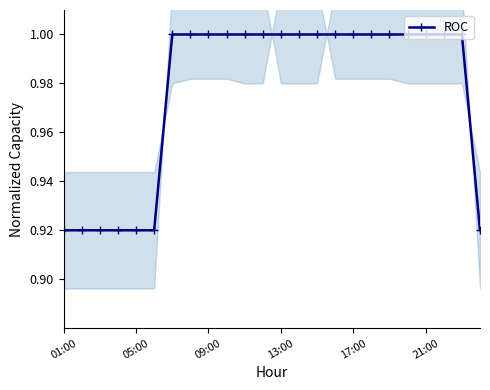

What is the sum of the values at 19 and 7?

2.0